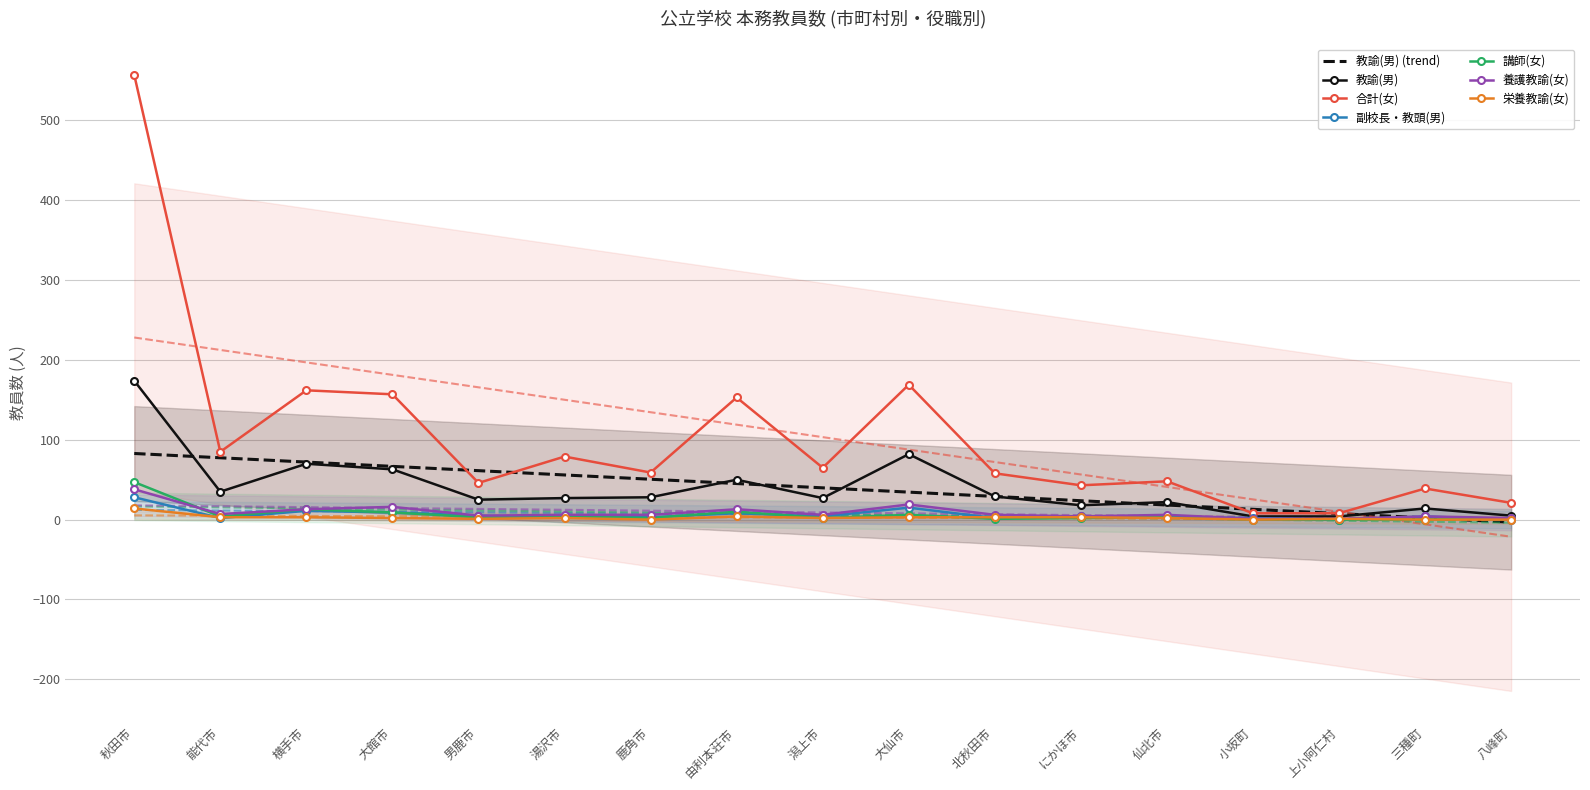

The value of 講師(女) at 大仙市 is 11. True or false?

False